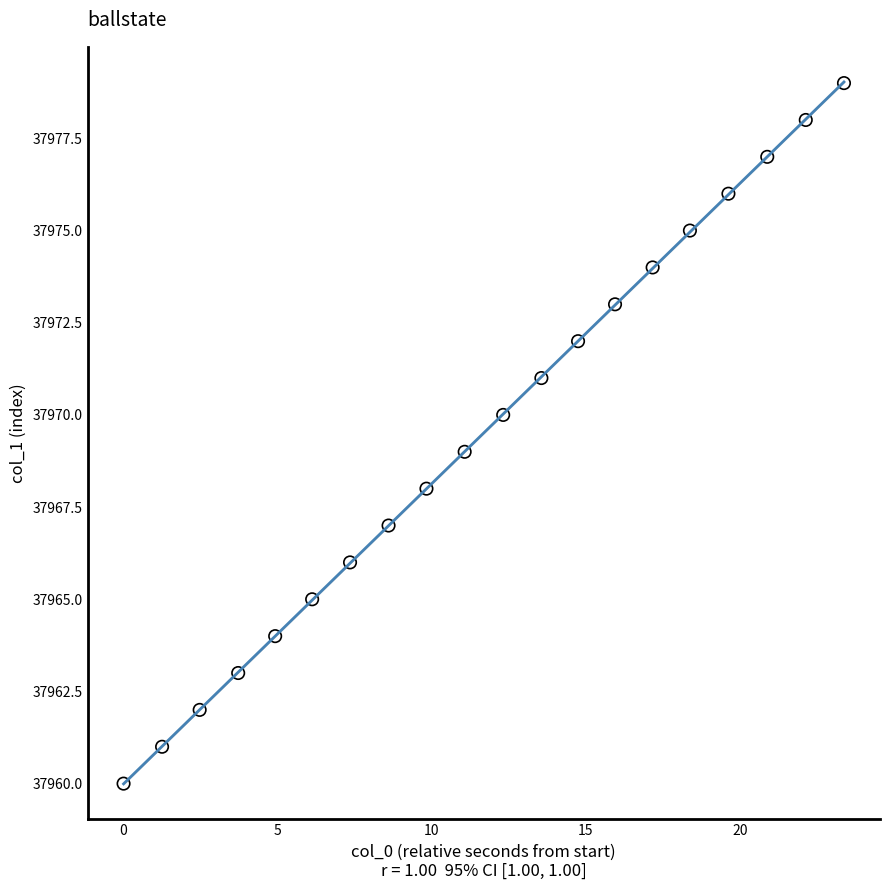

What is the range of Y values (max minus min)?

19